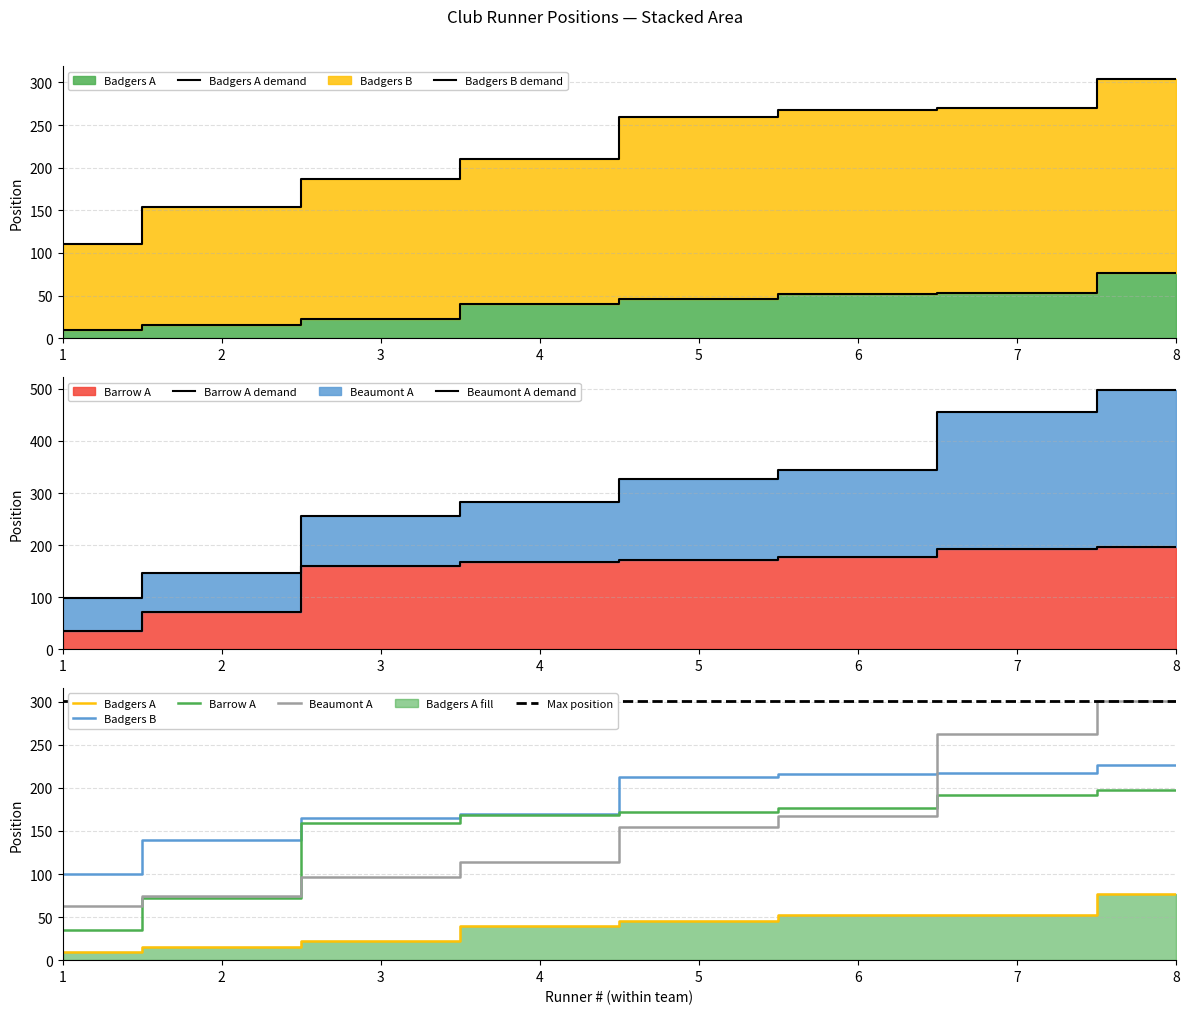

Between 4 and 5, which series saw the biggest shift?

Badgers B